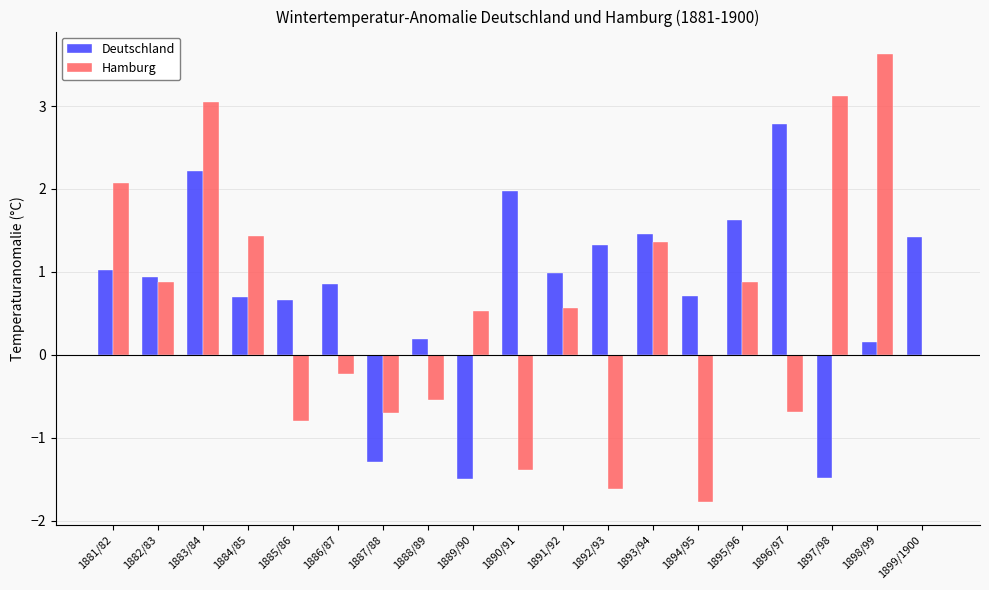

The value of Hamburg at 1891/92 is 0.6. True or false?

True